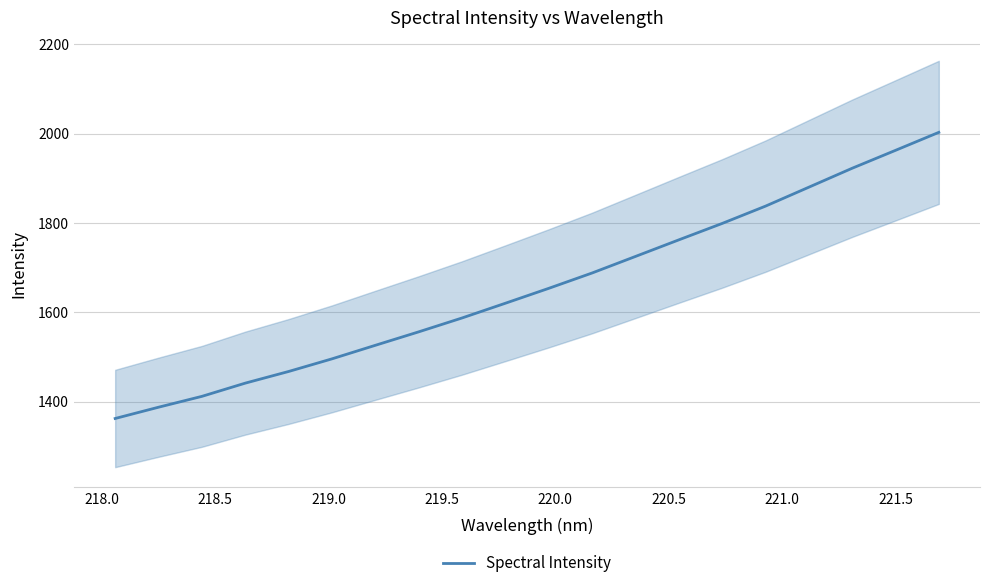

What is the minimum value for Spectral Intensity?

1362.3